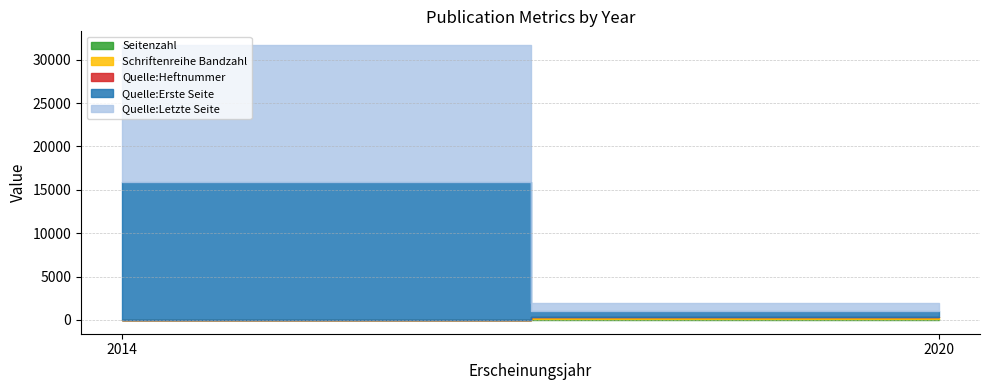

How many lines are shown in the chart?

5